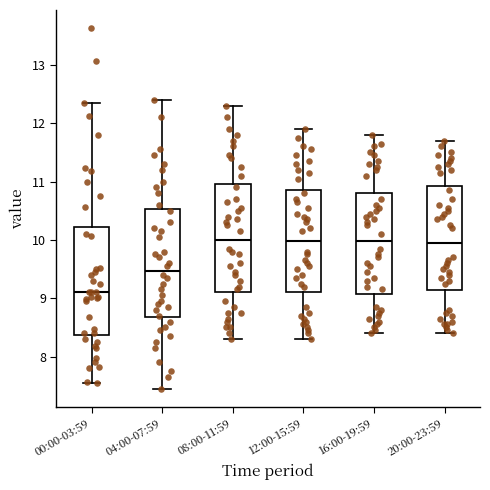

Reading left to right, read every box against the y-axis: the position of its median line, the range the box covers, and the ends of its whiskers. The values are not printed on the chart, so give them approximately, as read against the axis.

00:00-03:59: median 9.1, box 8.4 to 10.2, whiskers 7.6 to 12.4
04:00-07:59: median 9.5, box 8.7 to 10.5, whiskers 7.5 to 12.4
08:00-11:59: median 10.0, box 9.1 to 11.0, whiskers 8.3 to 12.3
12:00-15:59: median 10.0, box 9.1 to 10.9, whiskers 8.3 to 11.9
16:00-19:59: median 10.0, box 9.1 to 10.8, whiskers 8.4 to 11.8
20:00-23:59: median 10.0, box 9.1 to 10.9, whiskers 8.4 to 11.7